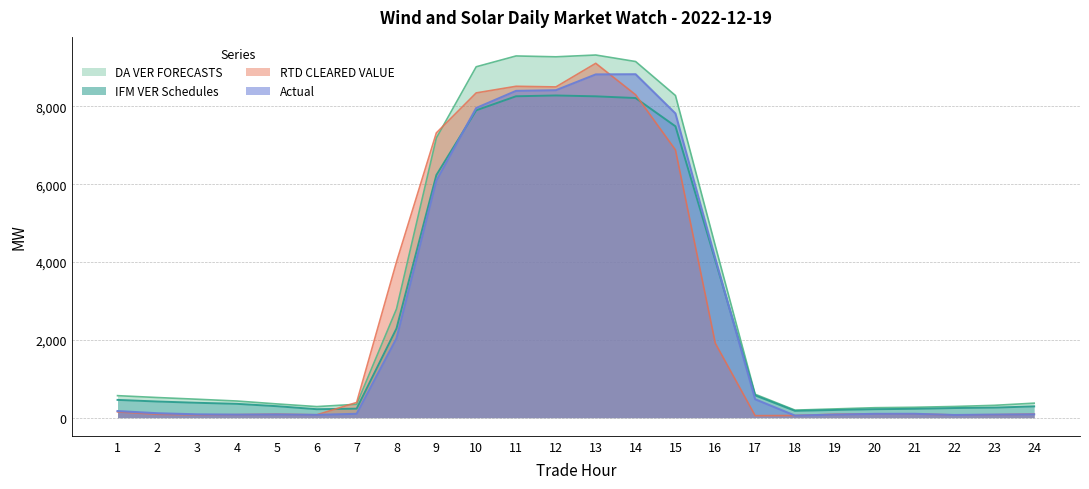

Does the chart have visible grid lines?

Yes